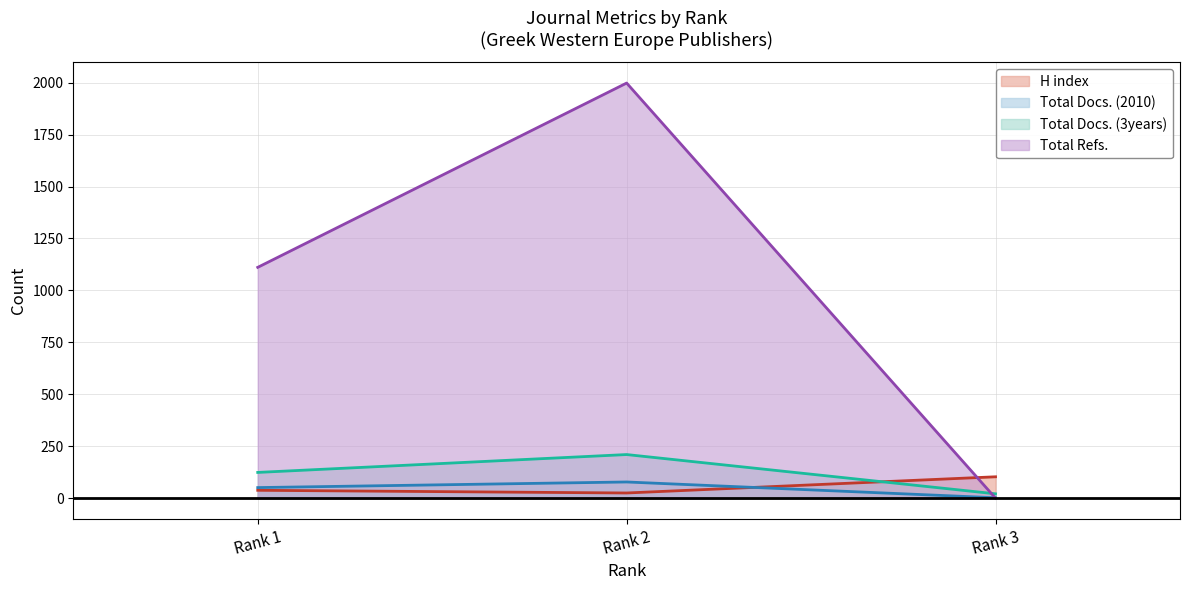

What is the lowest value of the Total Docs. (3years) series?

21